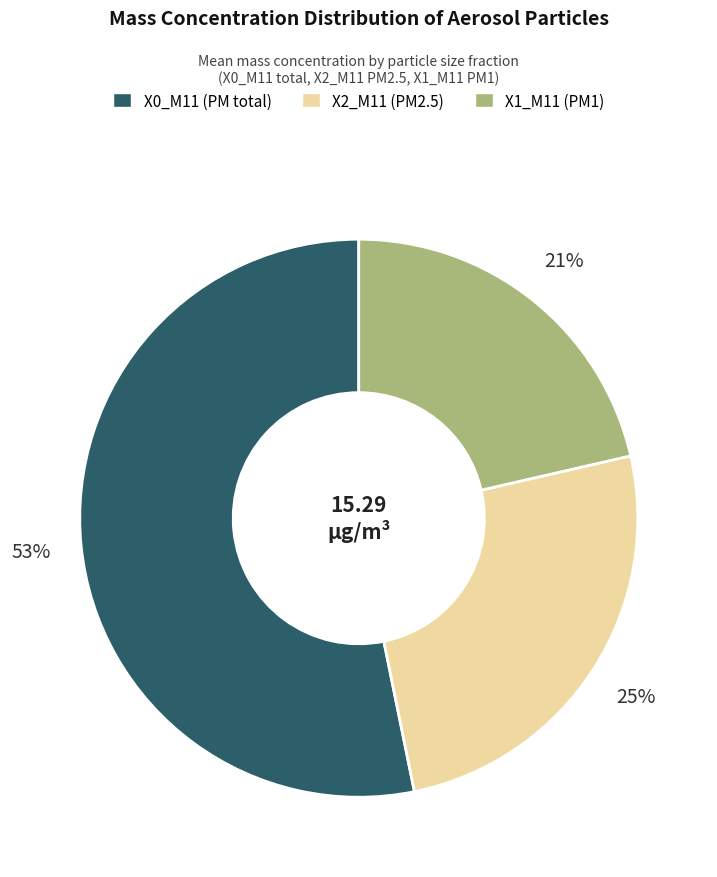

What is the smallest slice in the pie chart?

X1_M11